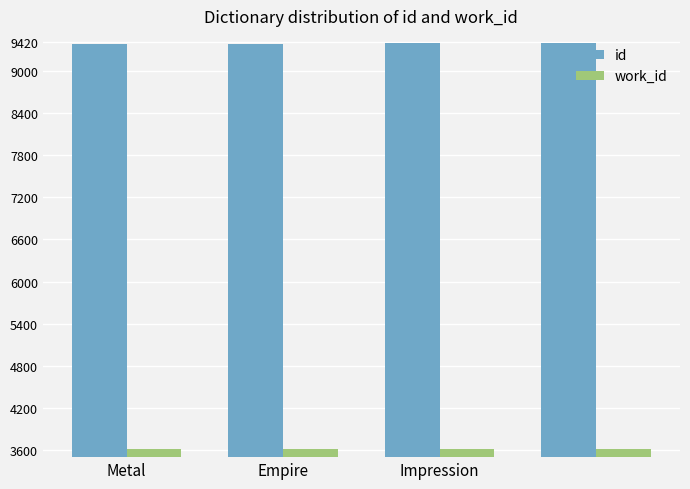

Which series has the largest total across all categories?

id